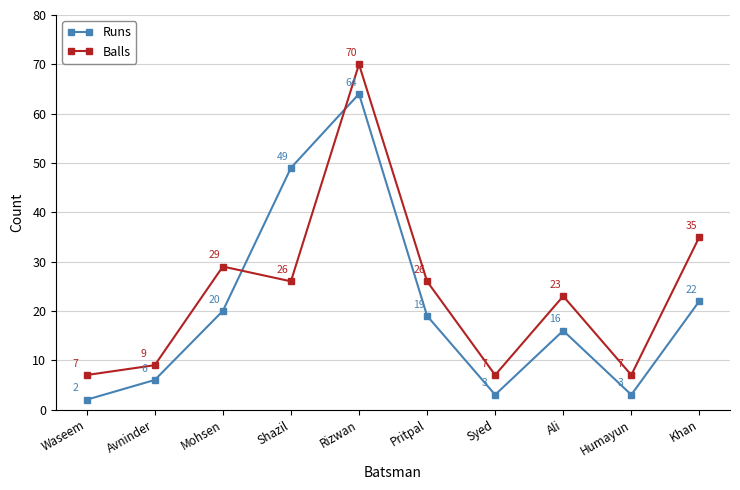

True or false: Balls has a value of 10 at Humayun.

False